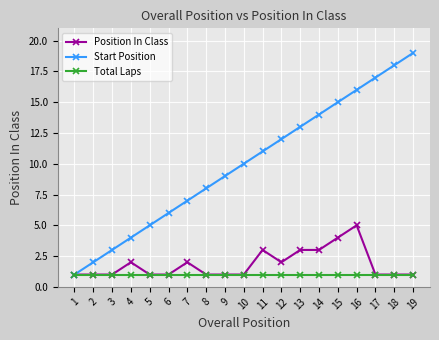

Count the number of categories in the chart.

19